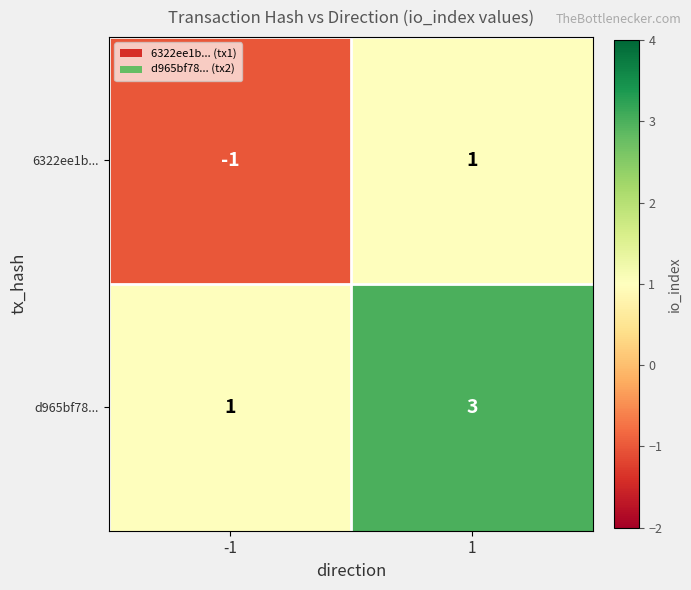

Is the value of 6322ee1b... at -1 greater than the value of d965bf78... at -1?

No